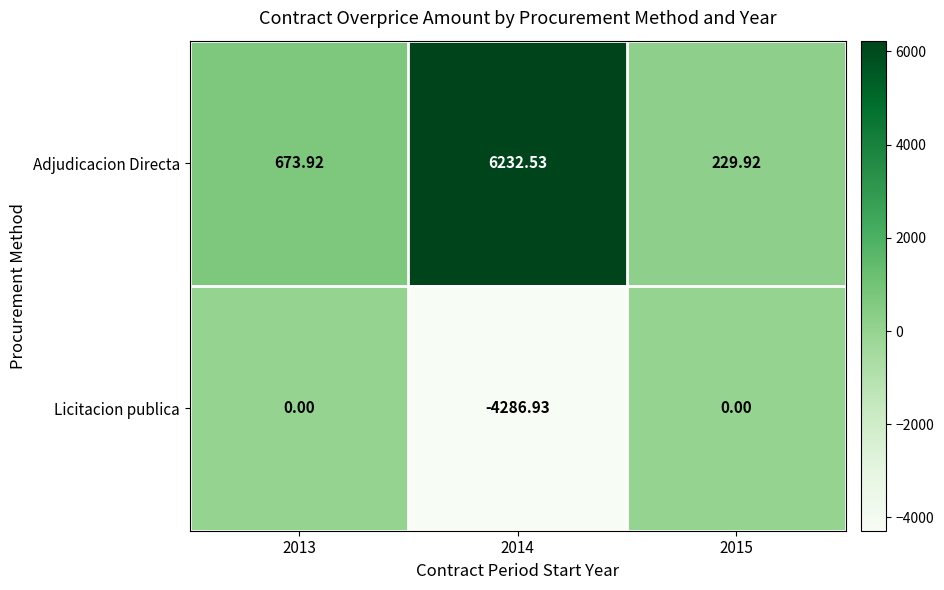

Rank the series by their average value, from highest to lowest.

Adjudicacion Directa, Licitacion publica